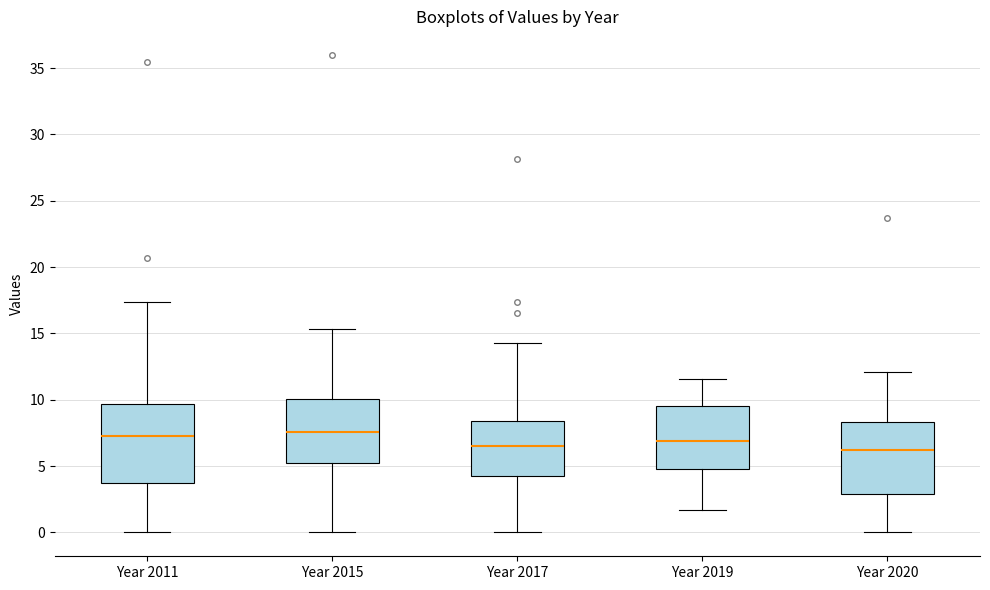

Reading left to right, read every box against the y-axis: the position of its median line, the range the box covers, and the ends of its whiskers. The values are not printed on the chart, so give them approximately, as read against the axis.

Year 2011: median 7.0, box 3.5 to 9.5, whiskers 0.0 to 17.5
Year 2015: median 7.5, box 5.0 to 10.0, whiskers 0.0 to 15.5
Year 2017: median 6.5, box 4.0 to 8.5, whiskers 0.0 to 14.5
Year 2019: median 7.0, box 5.0 to 9.5, whiskers 1.5 to 11.5
Year 2020: median 6.0, box 3.0 to 8.5, whiskers 0.0 to 12.0